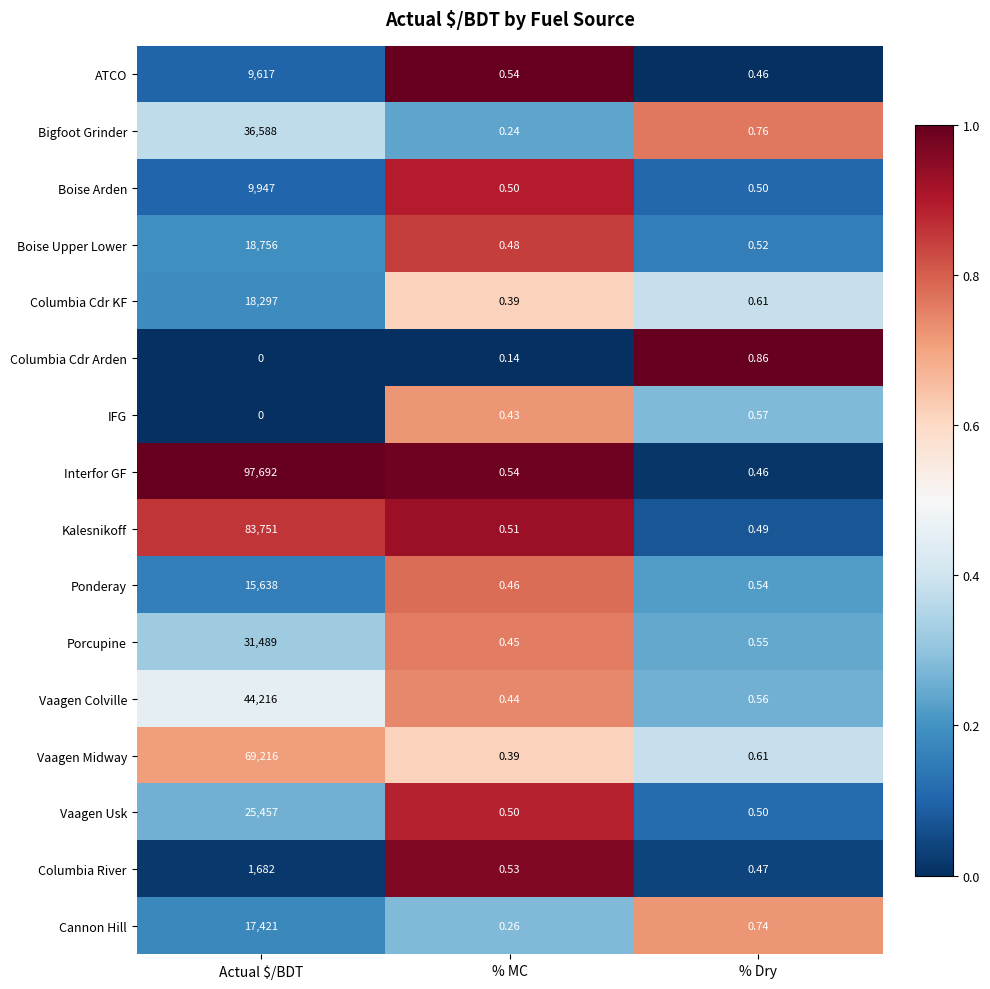

Which series has the largest total across all categories?

Interfor GF